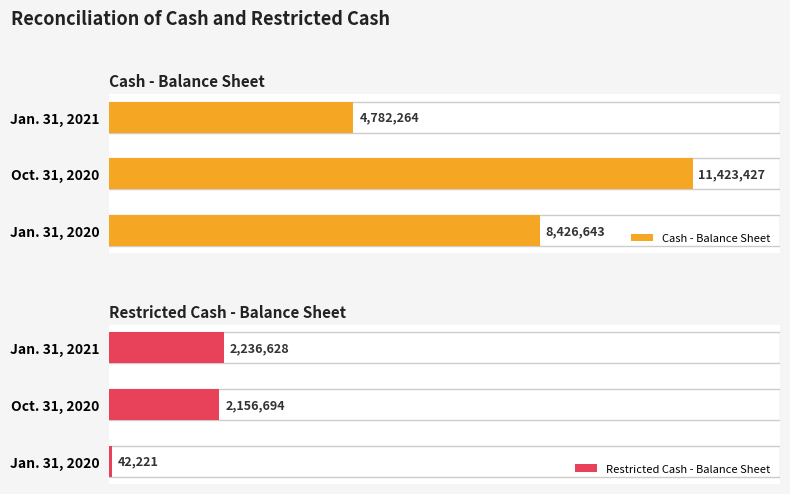

At which label does Cash - Balance Sheet reach its peak?

Oct. 31, 2020